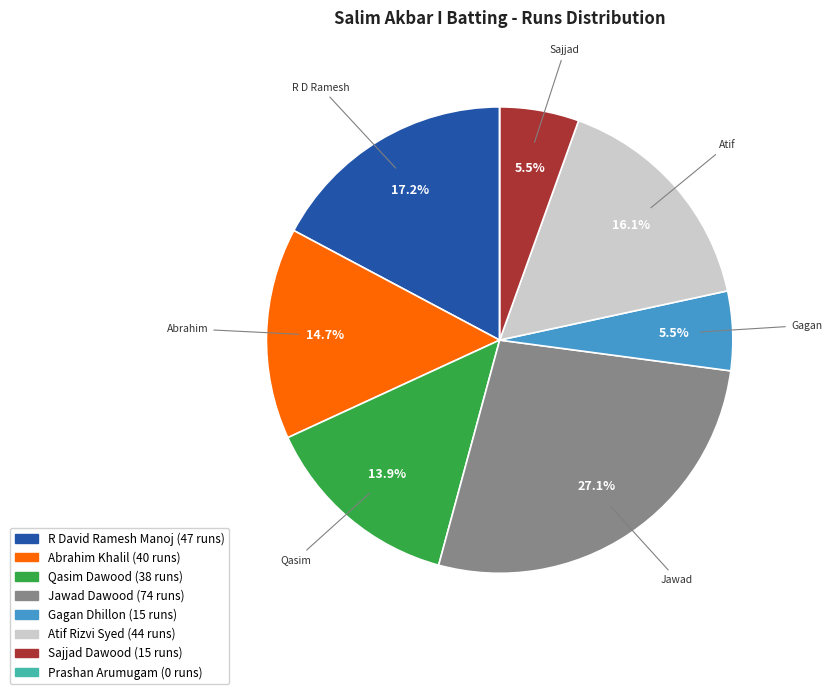

Is there a majority slice in this chart?

No